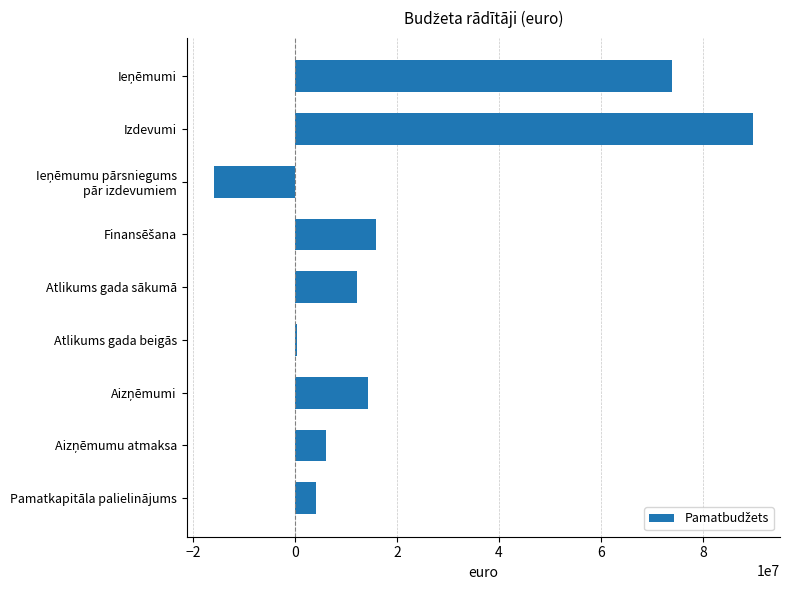

What is the value of the 9th bar from the top?

4184464.0